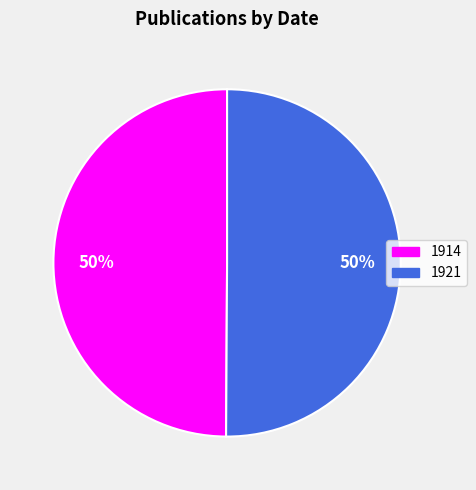

Is the sum of 1914 and 1921 greater than half?

Yes